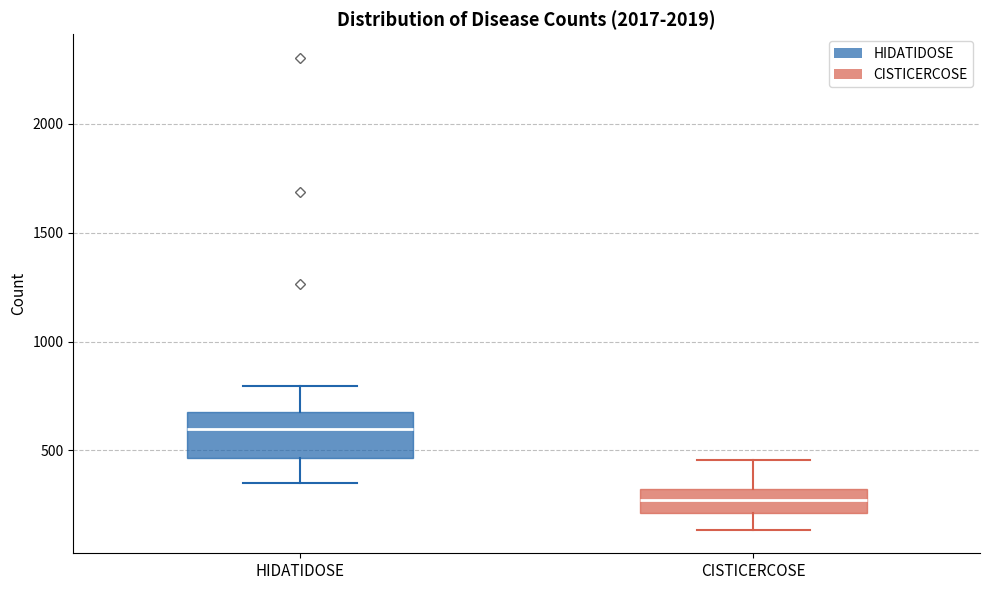

Which box is the tallest, from its lower edge to its upper edge?

HIDATIDOSE